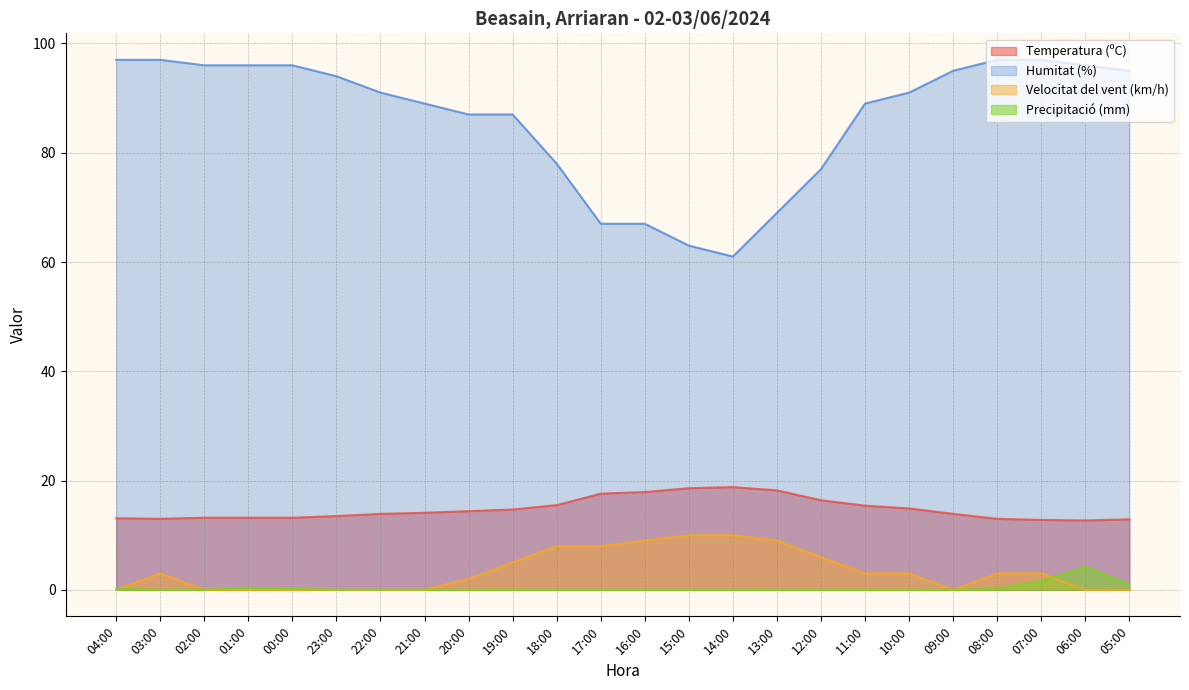

Which series changed the most between 00:00 and 19:00?

Humitat (%)